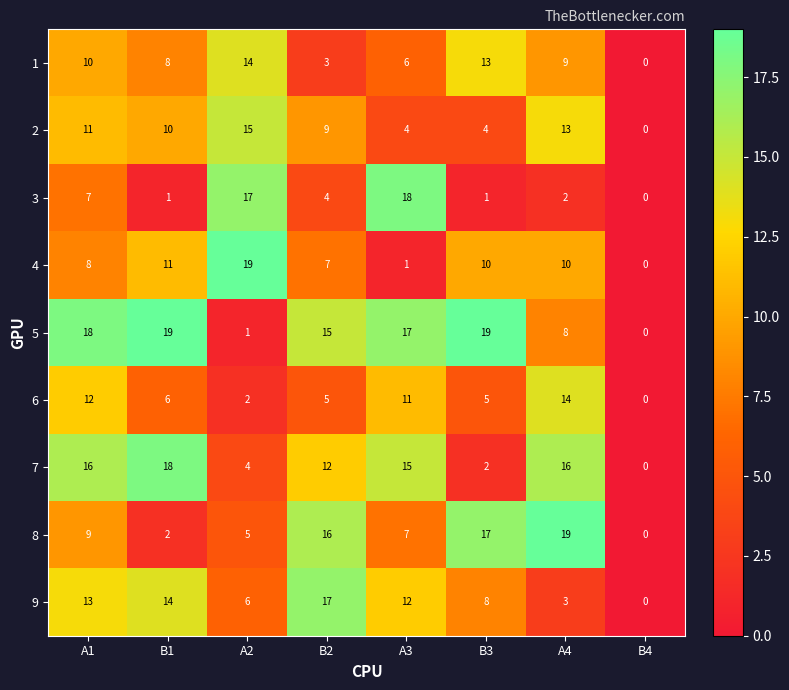

Count the number of categories in the chart.

8